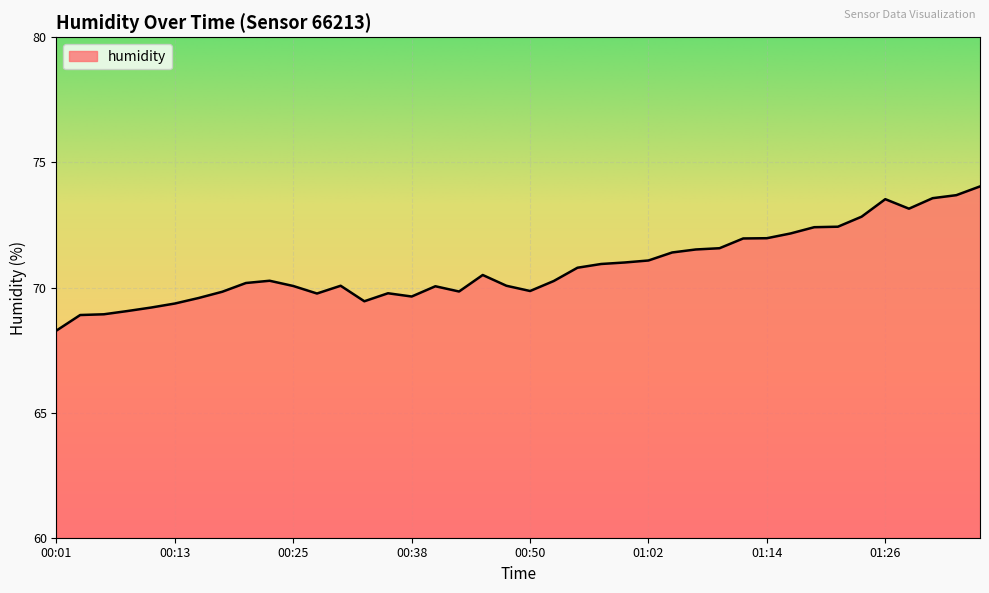

What is the minimum value shown in the chart?

68.3